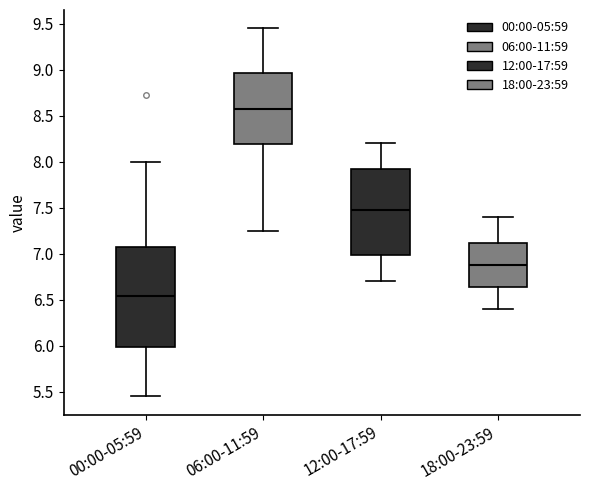

Reading left to right, transcribe this box plot: for each box, give where its median line is, the range the box spans, and where its two whiskers end, as read against the y-axis. The values are not printed on the chart, so give them approximately, as read against the axis.

00:00-05:59: median 6.55, box 6.00 to 7.05, whiskers 5.45 to 8.00
06:00-11:59: median 8.60, box 8.20 to 8.95, whiskers 7.25 to 9.45
12:00-17:59: median 7.50, box 7.00 to 7.95, whiskers 6.70 to 8.20
18:00-23:59: median 6.90, box 6.65 to 7.10, whiskers 6.40 to 7.40